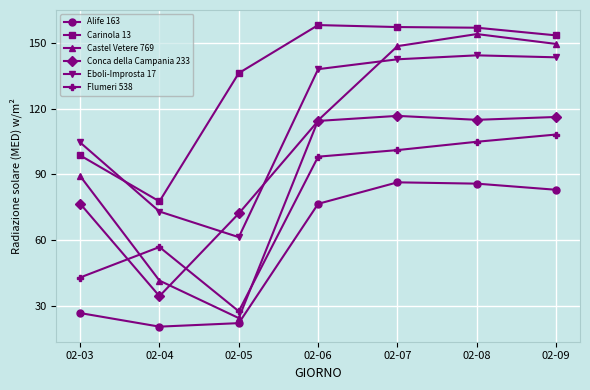

Which series has the largest range (max minus min)?

Castel Vetere 769